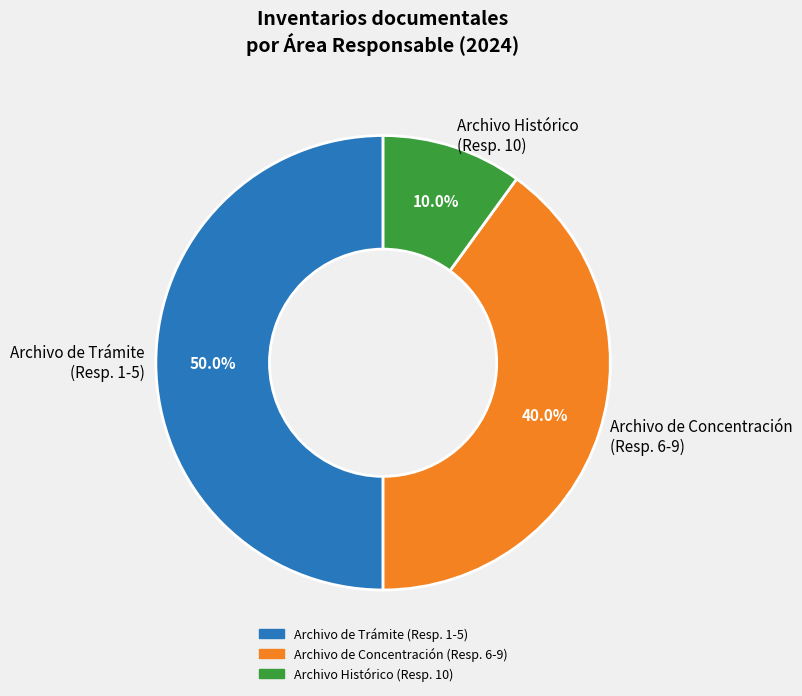

How much of the chart is everything except Archivo de Trámite (Resp. 1-5)?

50.0%